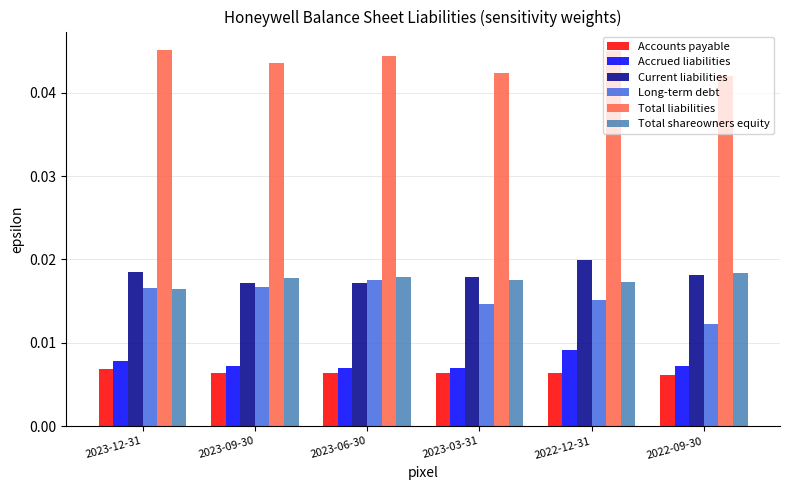

What is the total value across all series at 2022-09-30?

0.1